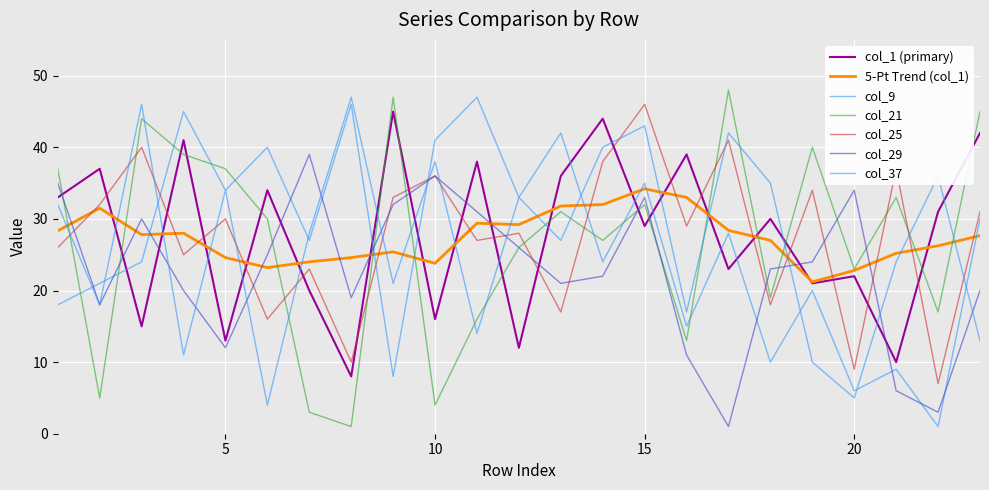

Does the chart display data point markers on the line(s)?

No